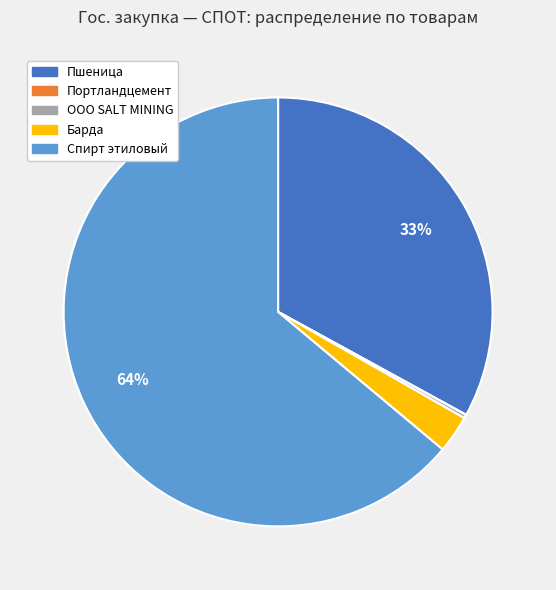

Between Барда and Спирт этиловый, which is larger?

Спирт этиловый